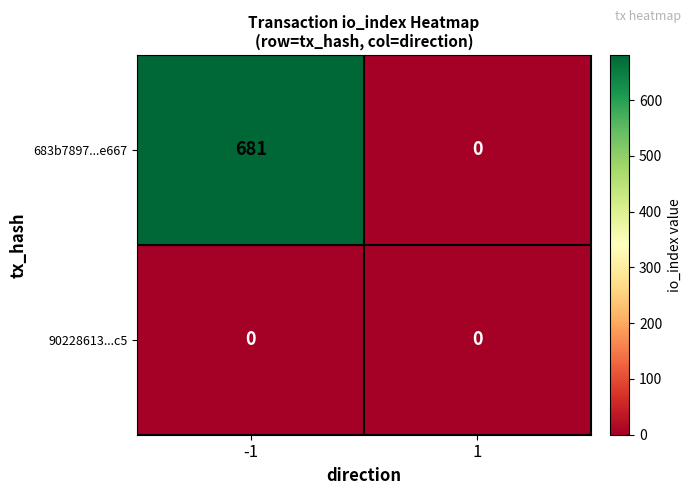

The value of 683b7897...e667 at -1 is 681. True or false?

True